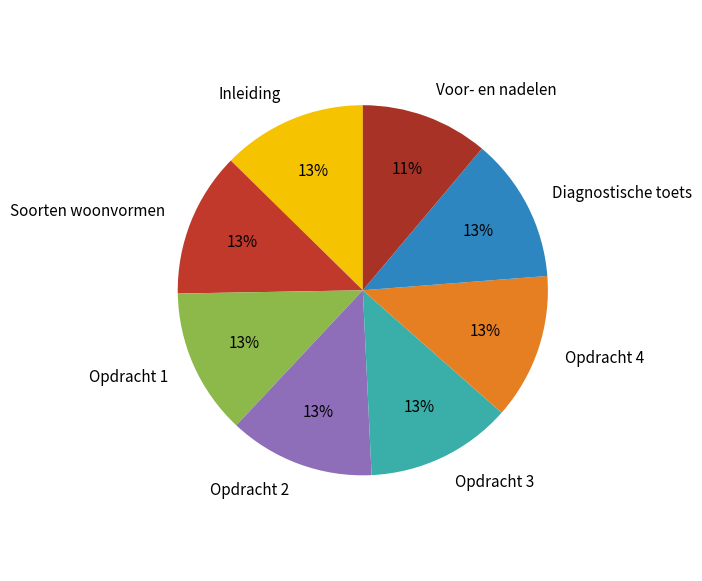

Do Opdracht 2 and Diagnostische toets together represent more than half of the pie?

No